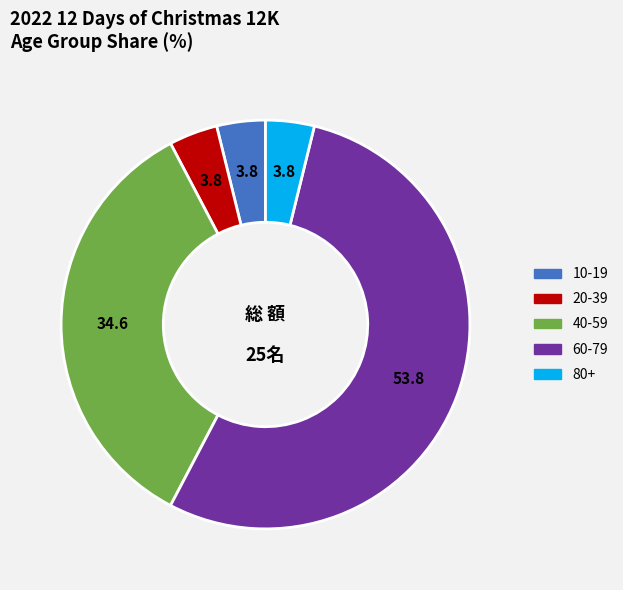

How many slices are in this pie chart?

5